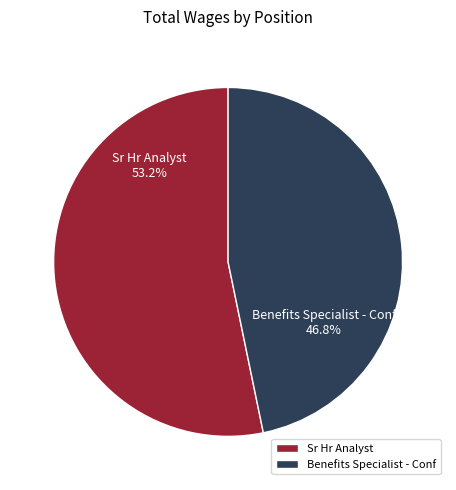

Is there any slice that represents more than half of the pie?

Yes